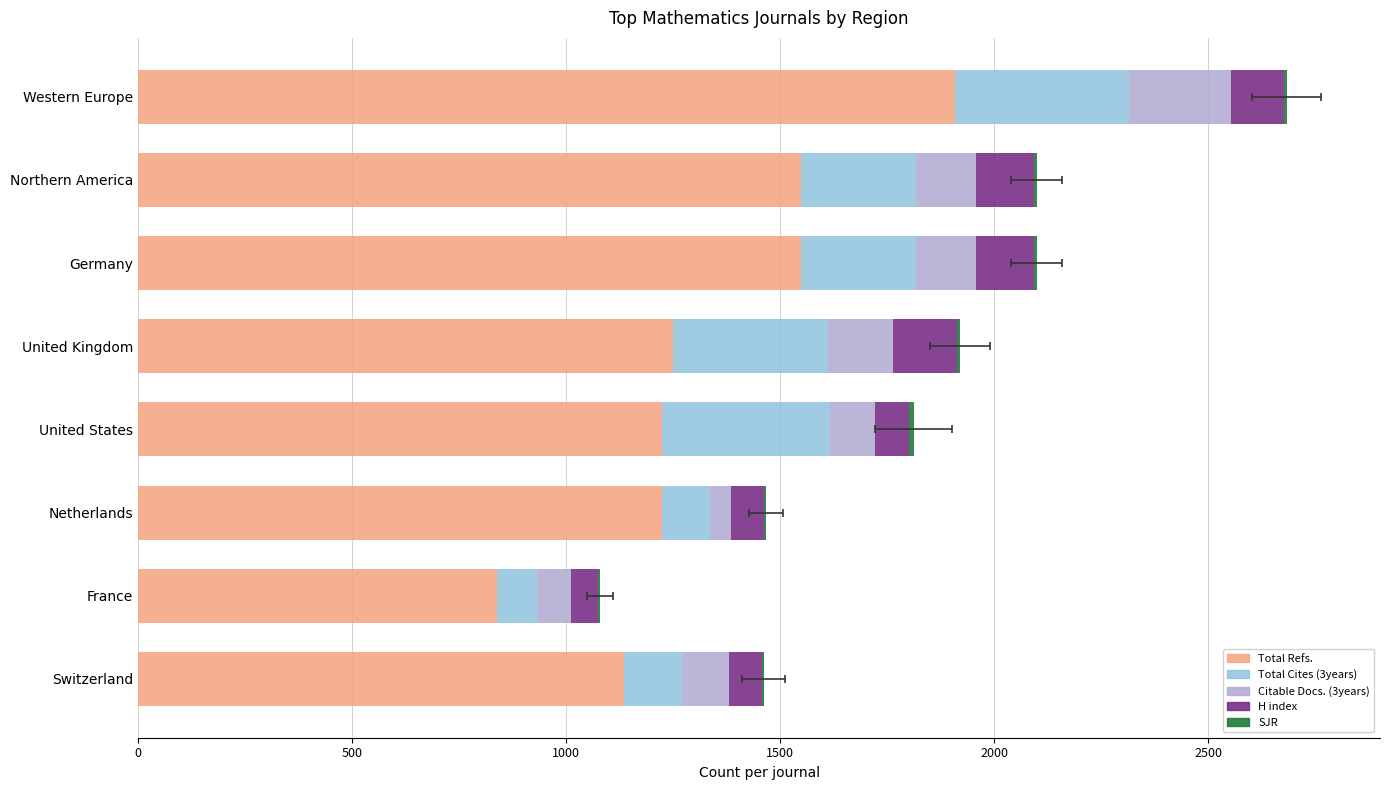

What is the greatest value displayed?

1907.0